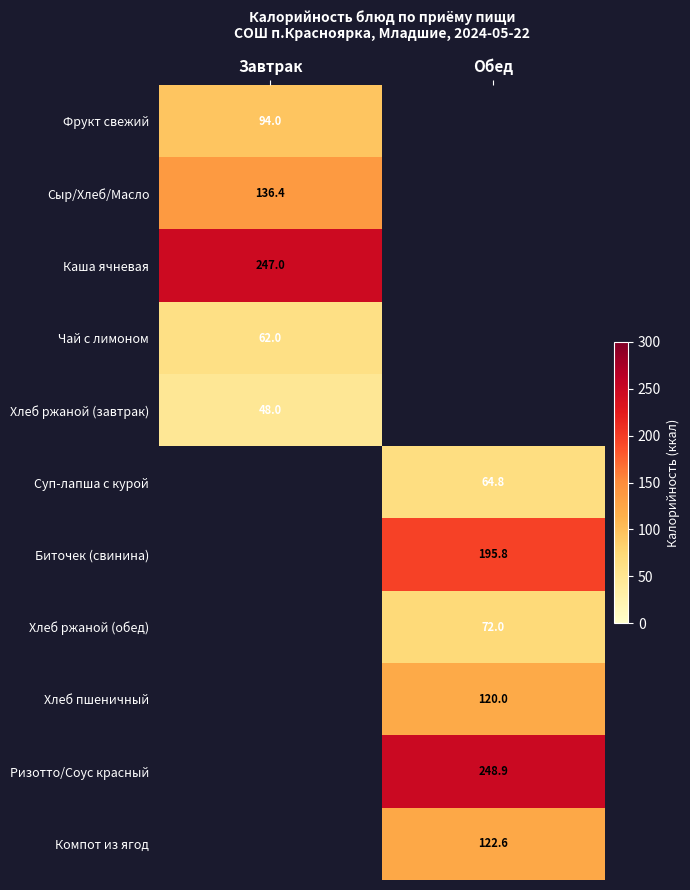

At which category does the chart reach its peak across all series?

Обед